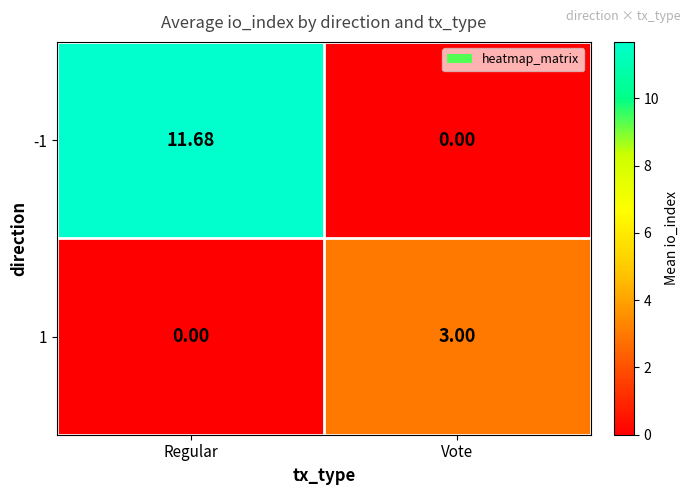

At which category does the chart reach its peak across all series?

Regular